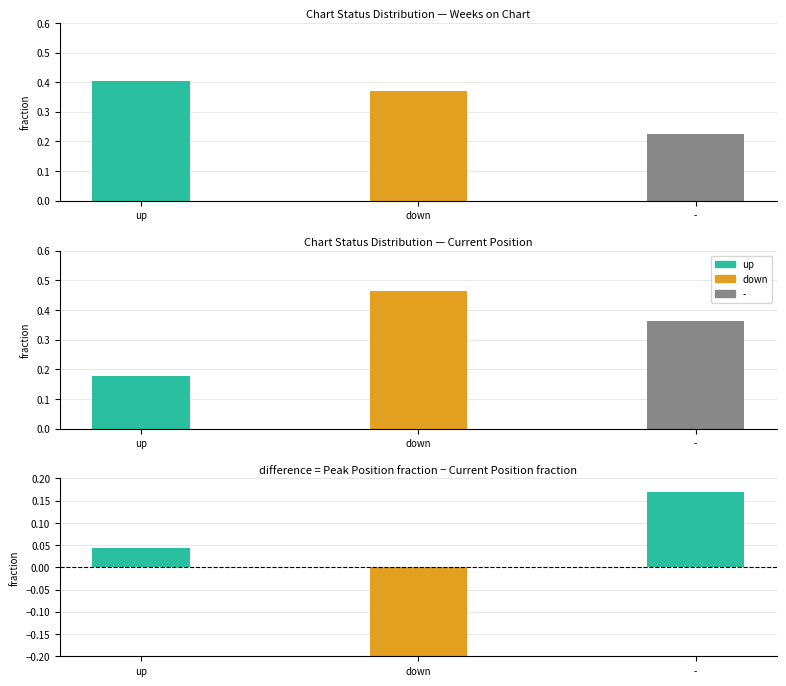

How many Peak vs Position diff values are between 0 and 1?

2